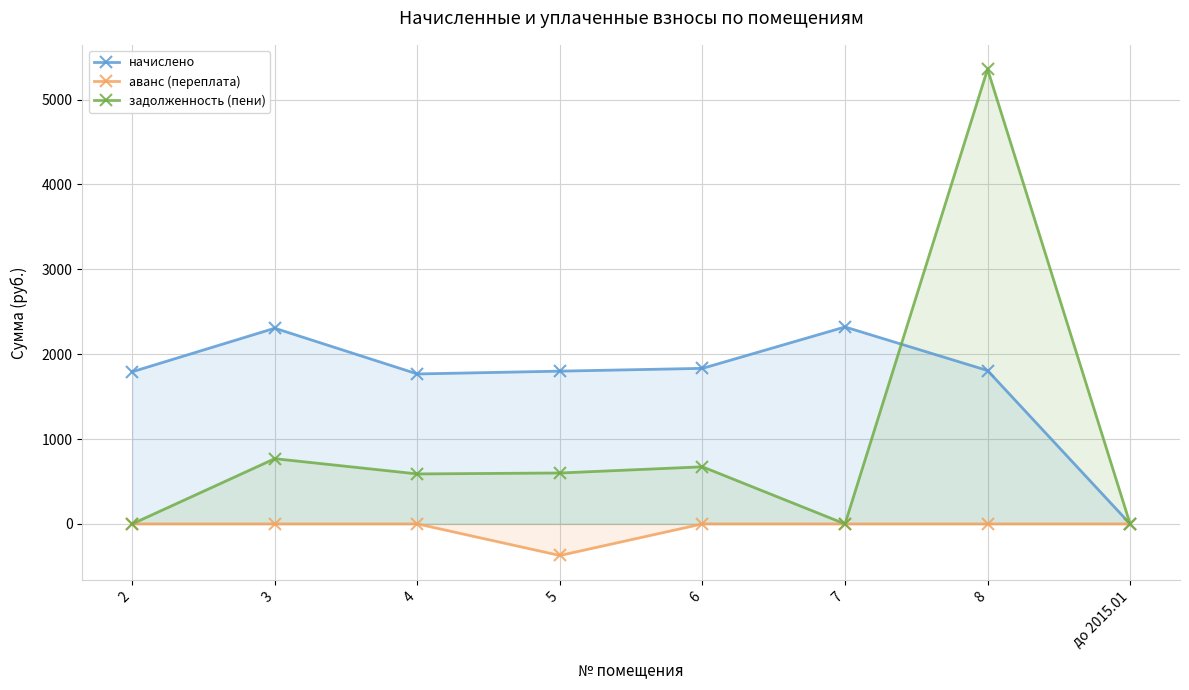

At which category is the sum across all series the highest?

8